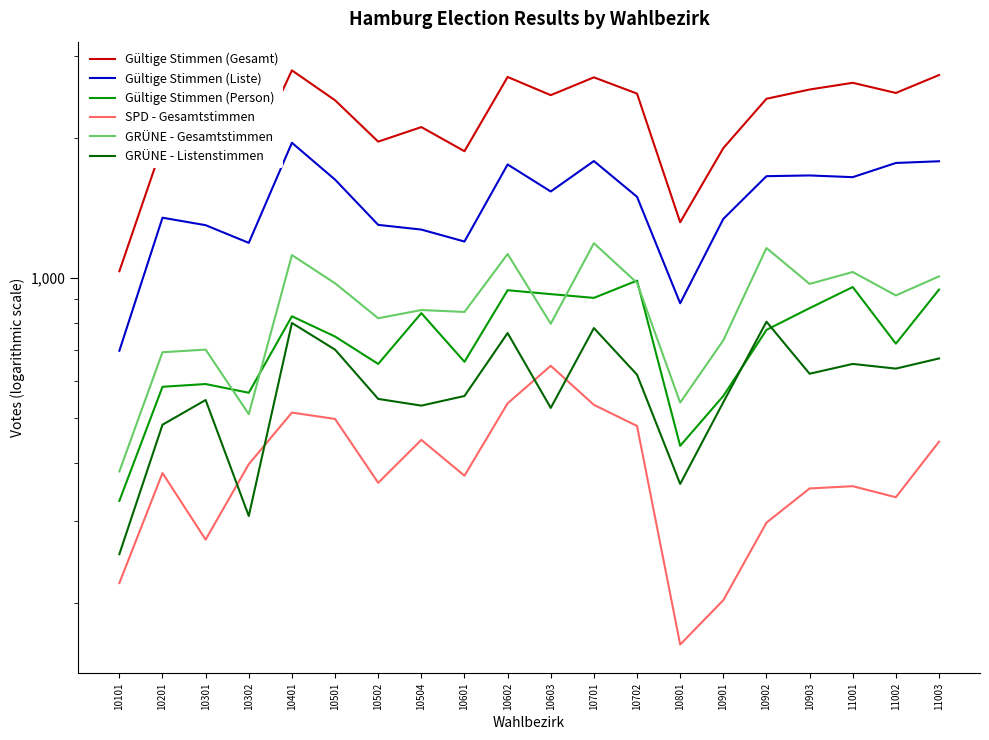

What is the total value across all series at 10201?

5424